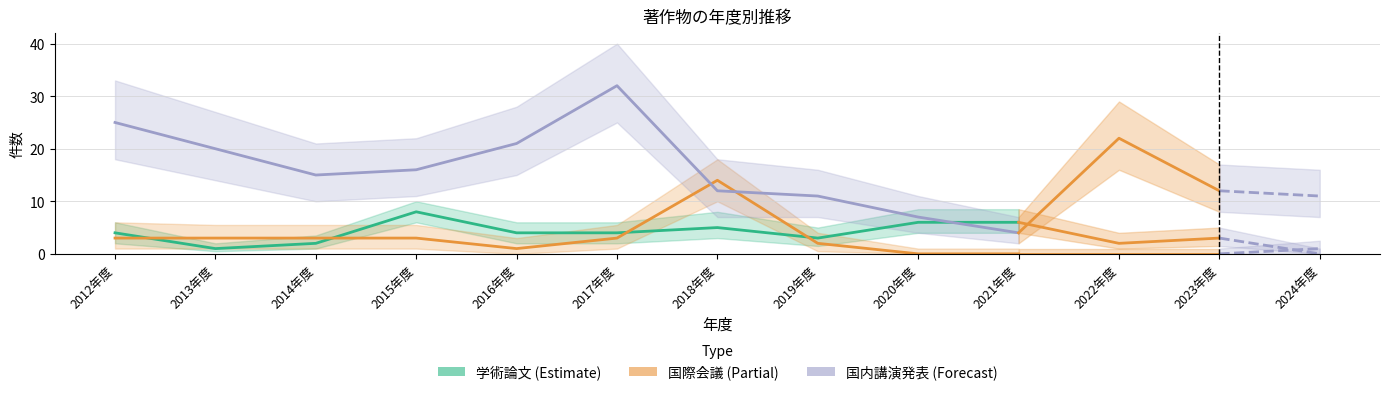

After their last crossing, which series has the higher values: 著作.学術論文 (審査論文) or 著作.国内講演発表?

著作.学術論文 (審査論文)